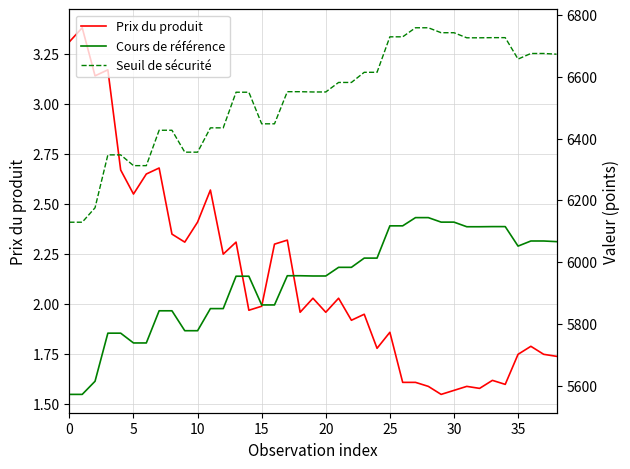

Which series has the widest spread of values?

Seuil de sécurité